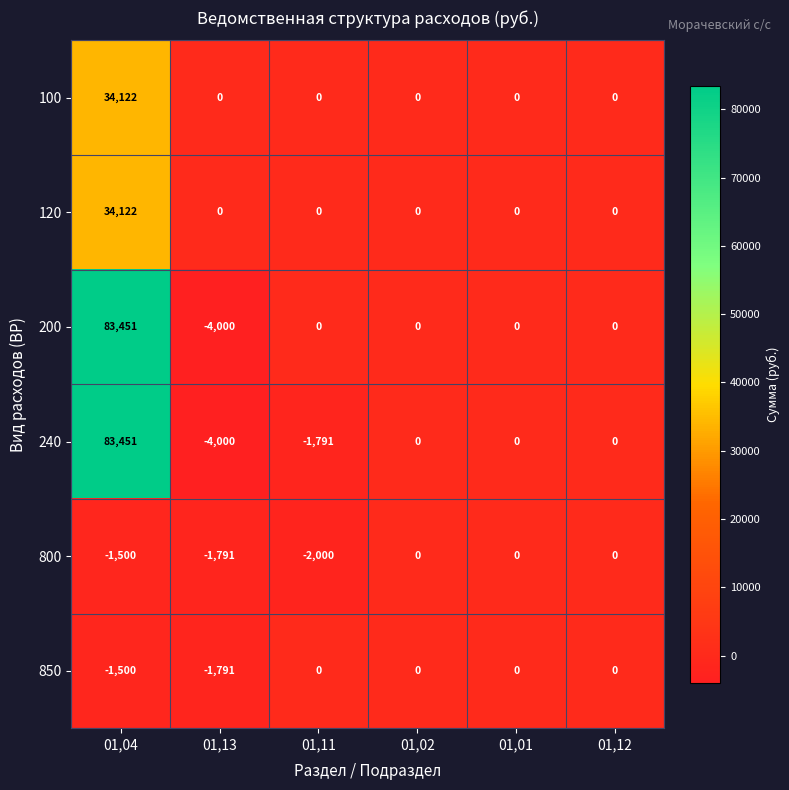

What is the difference between the maximum and minimum values in the 120 series?

34122